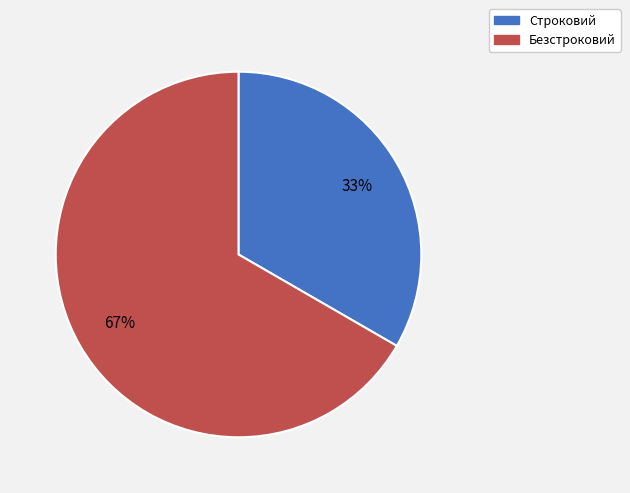

What percentage is the Строковий slice, to the nearest percent?

33%